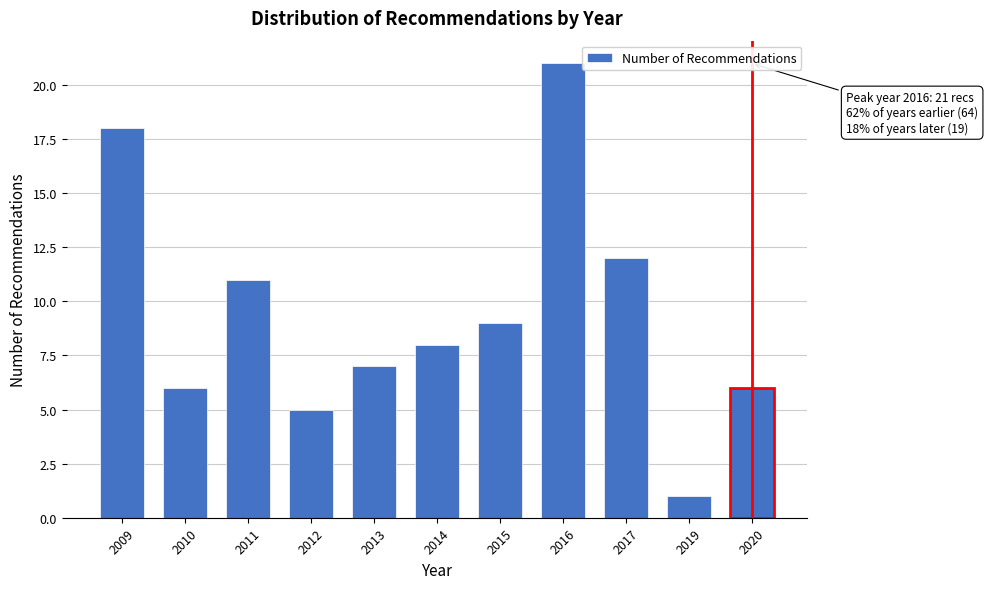

Reading right to left, what are all the values shown in this chart?

2020=6	2019=1	2017=12	2016=21	2015=9	2014=8	2013=7	2012=5	2011=11	2010=6	2009=18